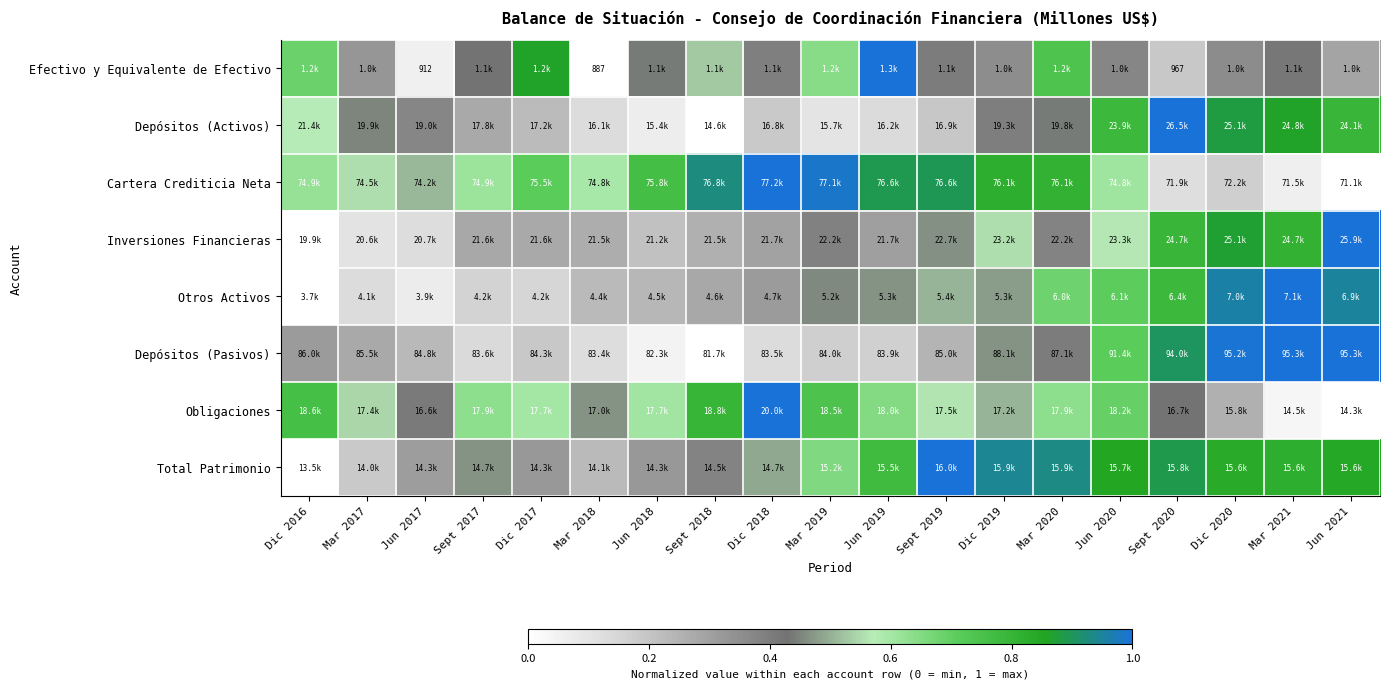

Rank the categories by Otros Activos value from highest to lowest.

Mar 2021, Dic 2020, Jun 2021, Sept 2020, Jun 2020, Mar 2020, Sept 2019, Dic 2019, Jun 2019, Mar 2019, Dic 2018, Sept 2018, Jun 2018, Mar 2018, Sept 2017, Dic 2017, Mar 2017, Jun 2017, Dic 2016